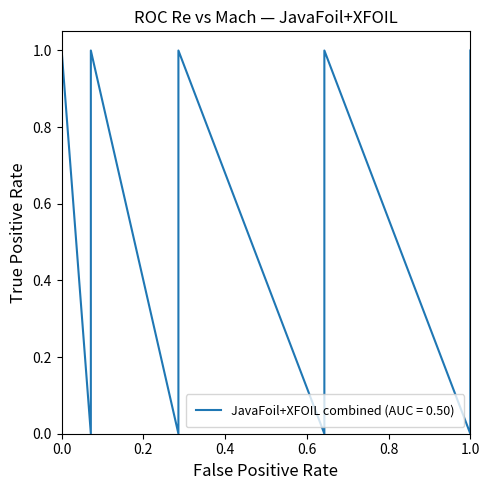

What is the difference between the maximum and minimum values?

1.0